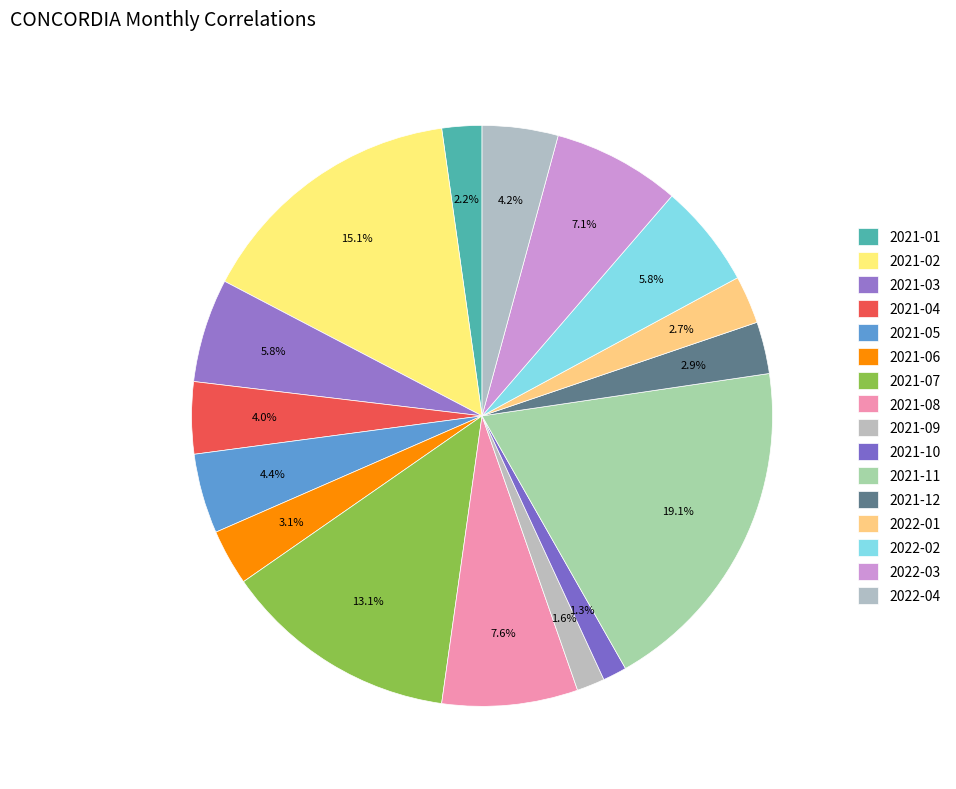

What is the total percentage of 2022-02 and 2021-01?

8.0%